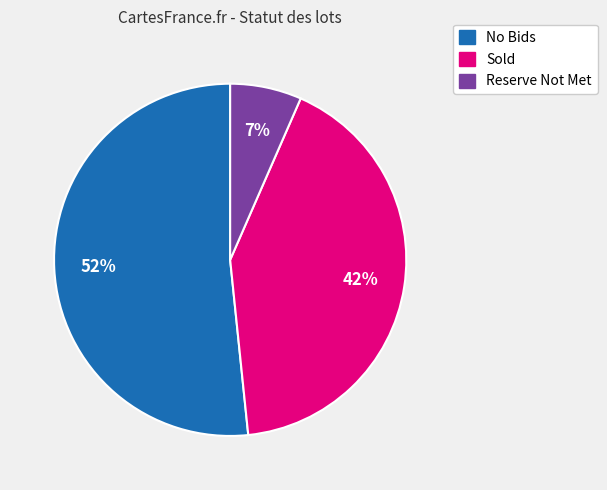

True or false: Sold accounts for 42% of the total.

True